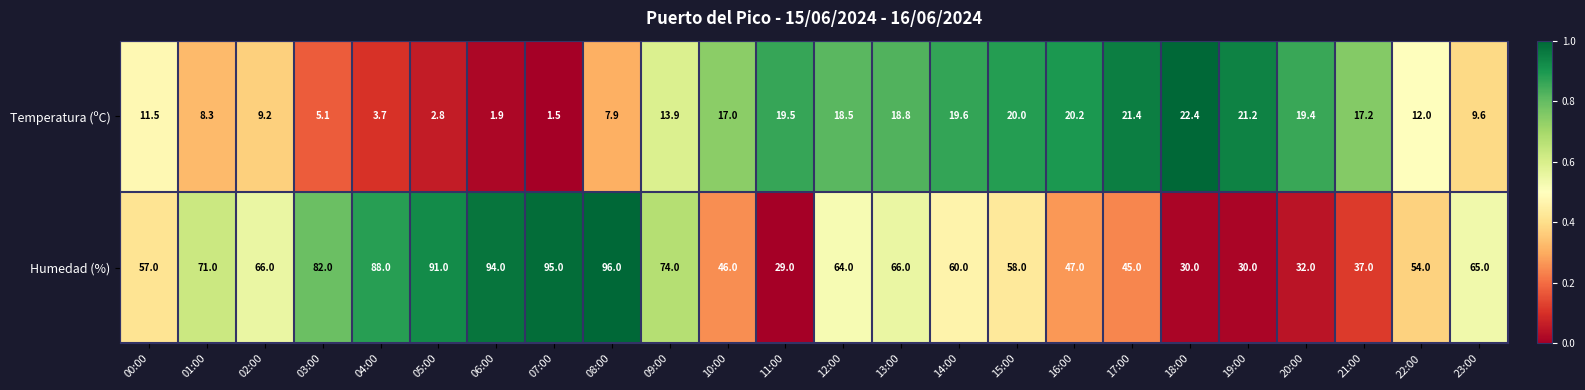

Which series has the largest total across all categories?

Humedad (%)